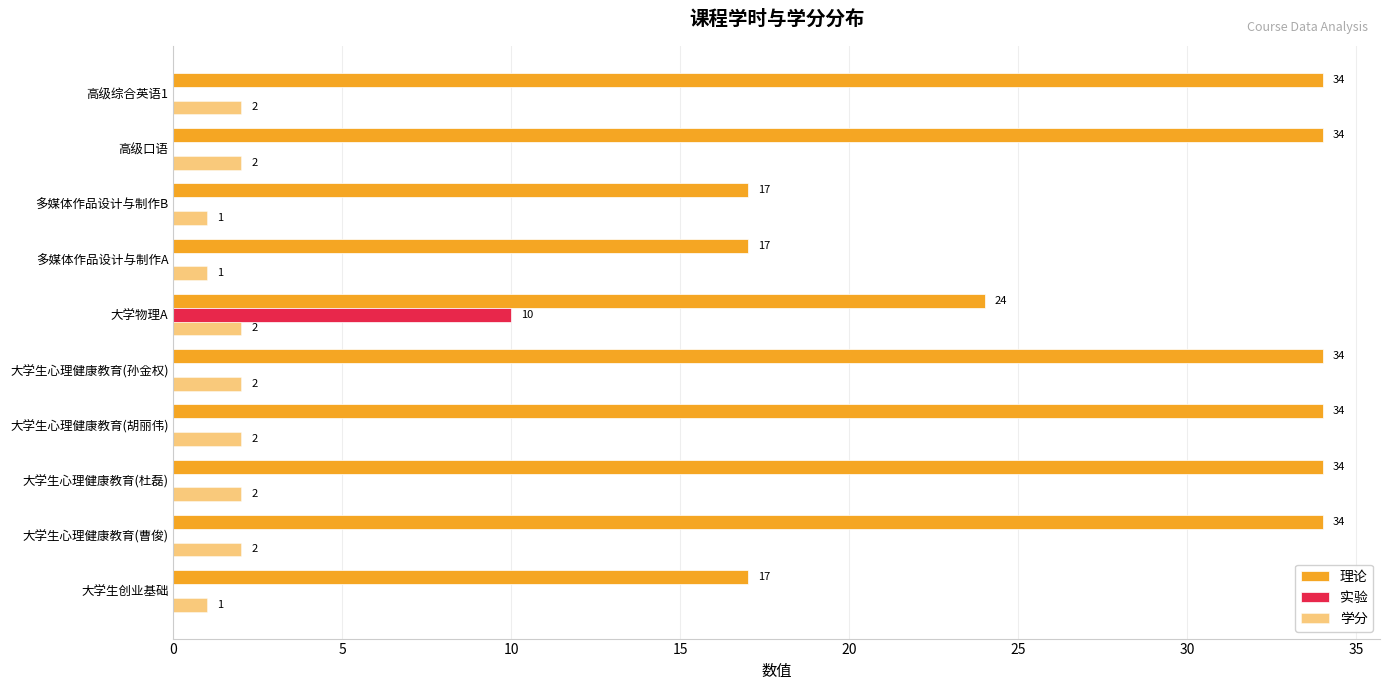

Count the number of categories in the chart.

10